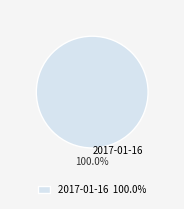

Is there any slice that represents more than half of the pie?

Yes